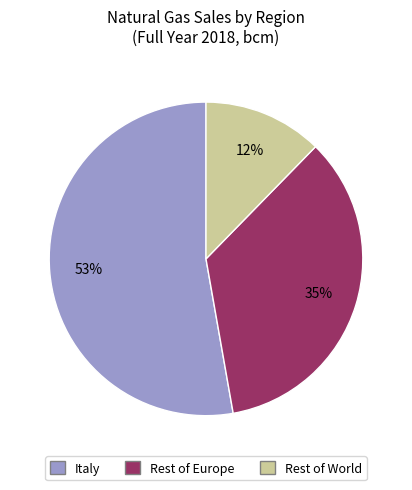

To the nearest percent, what is the combined percentage of Rest of Europe and Rest of World?

47%